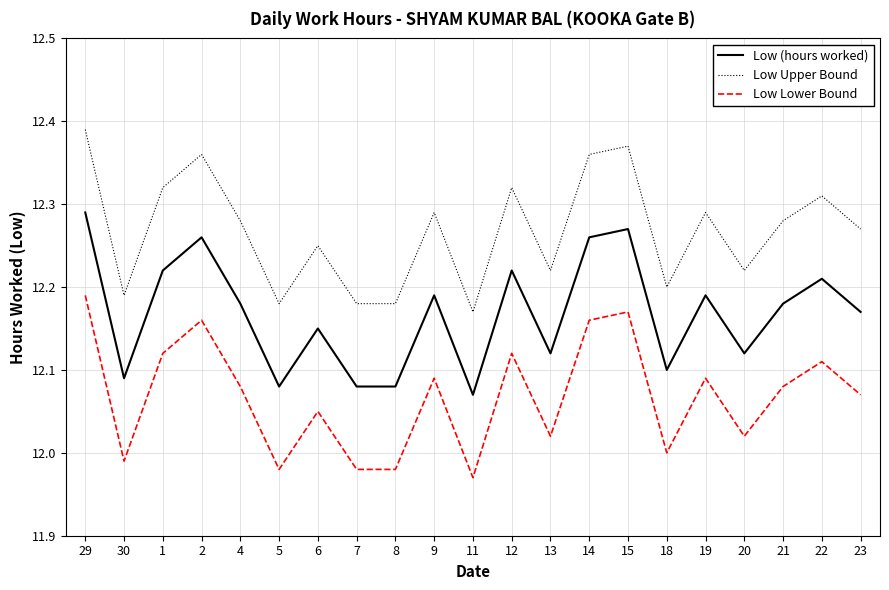

The Low (hours worked) series shows 19.9 at 4. True or false?

False